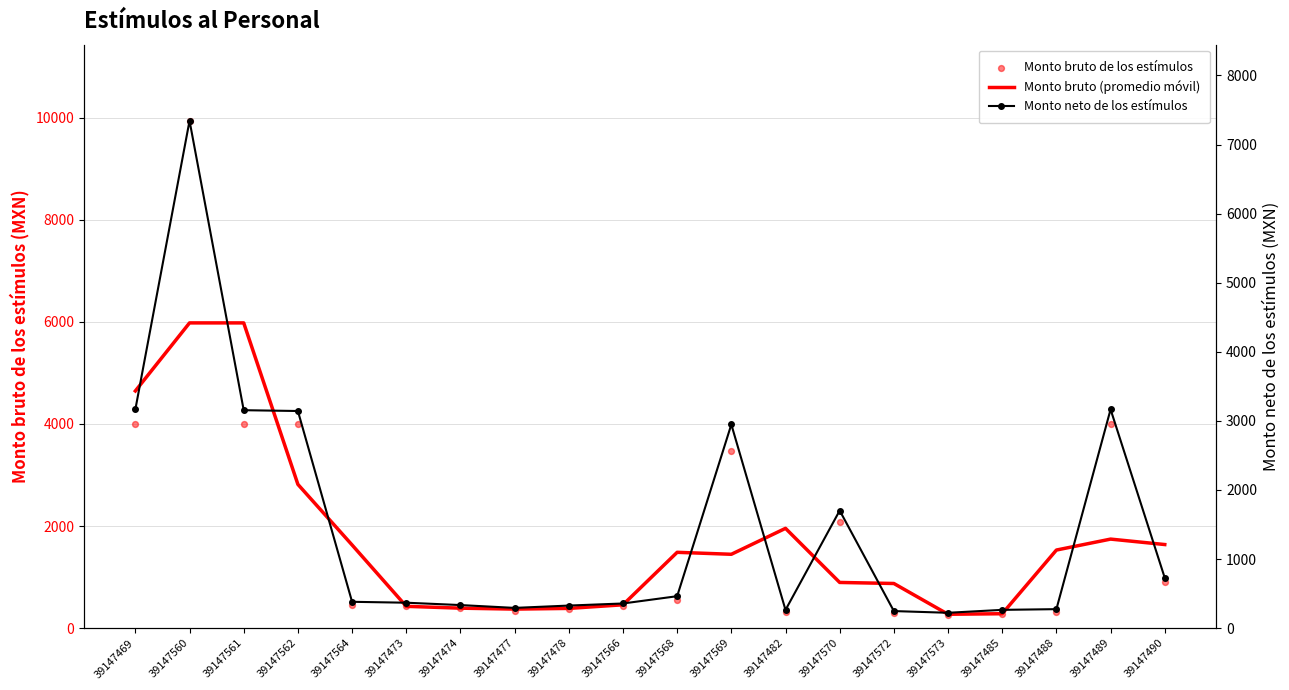

What are all the series names shown in the legend?

Monto bruto (promedio móvil), Monto bruto de los estímulos, Monto neto de los estímulos